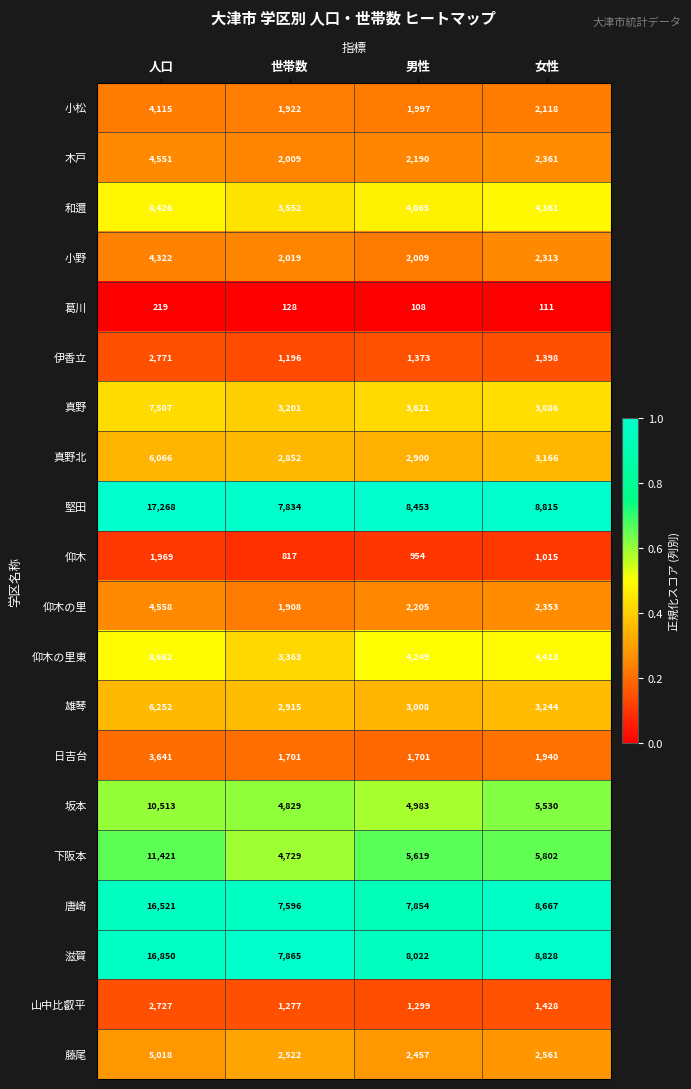

At which category does the chart reach its minimum across all series?

男性